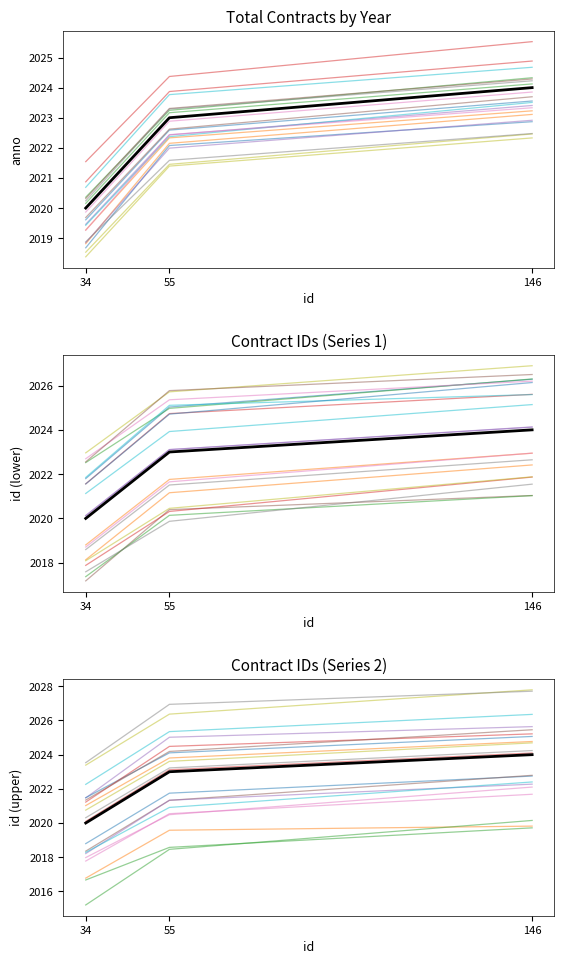

Reading left to right, list all the values displayed in this chart.

2024	2023	2020